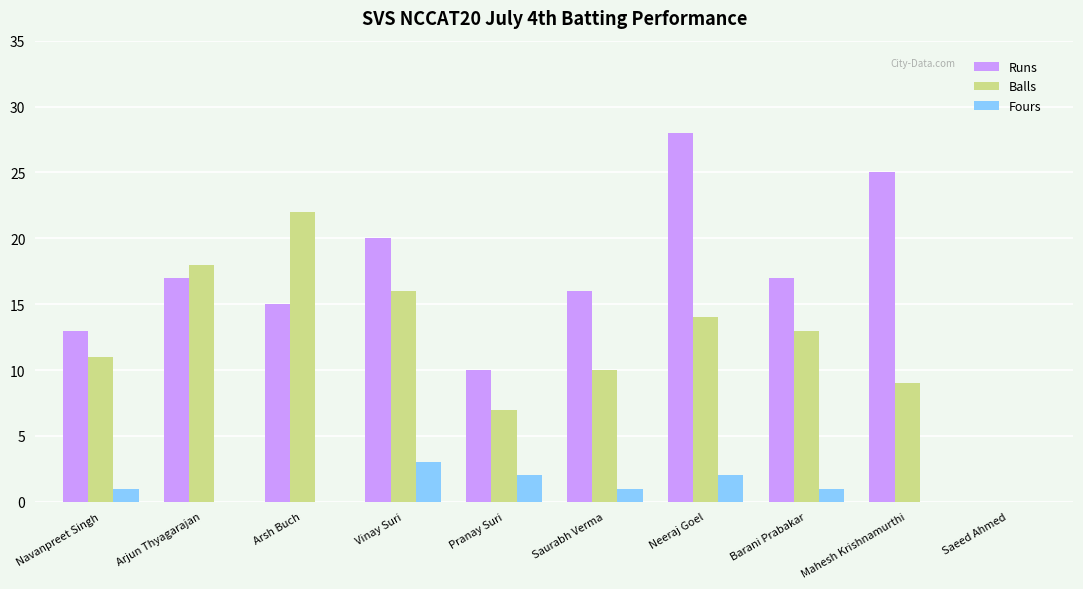

Is the value of Runs at Arsh Buch greater than the value of Balls at Saurabh Verma?

Yes